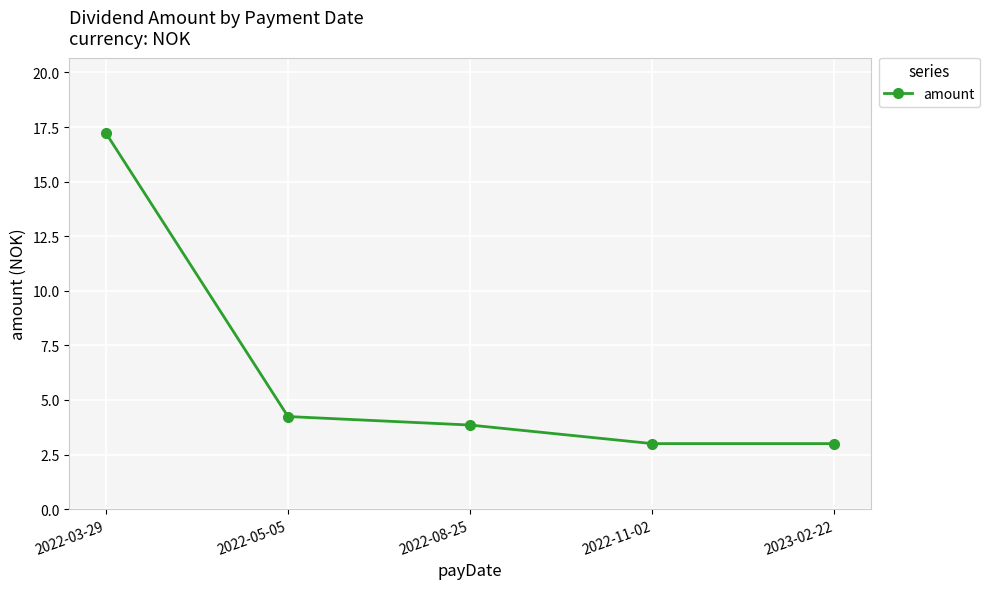

Is this an area chart (filled region under the line)?

No